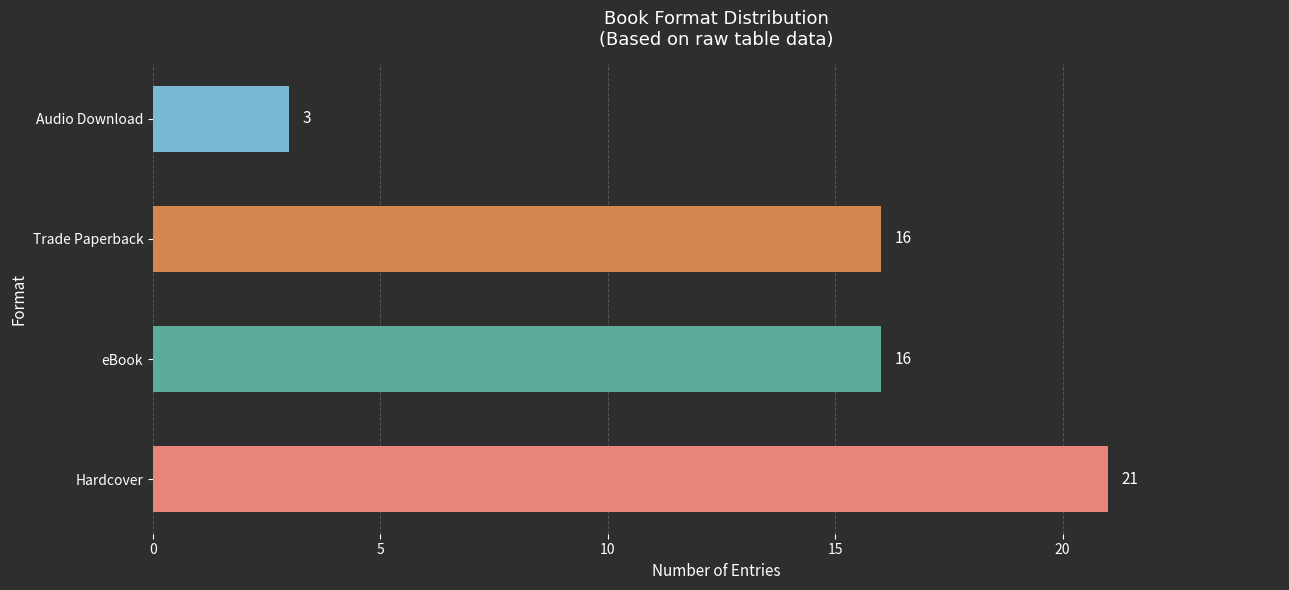

Are the bars grouped side by side (vs. stacked)?

No